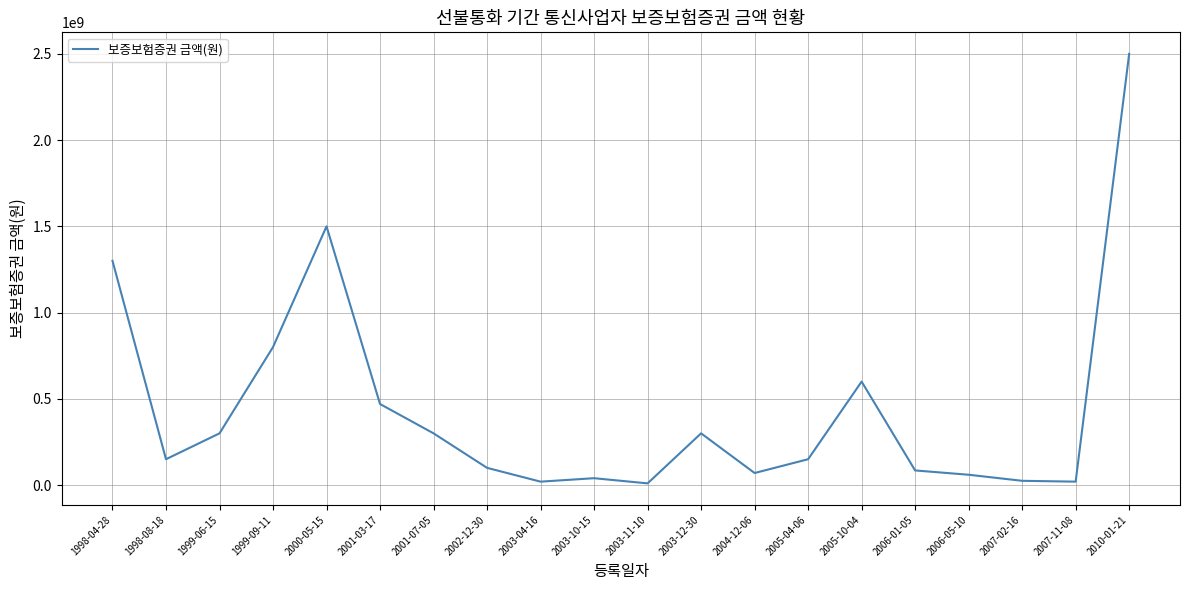

What is the difference between the maximum and minimum values?

2490000000